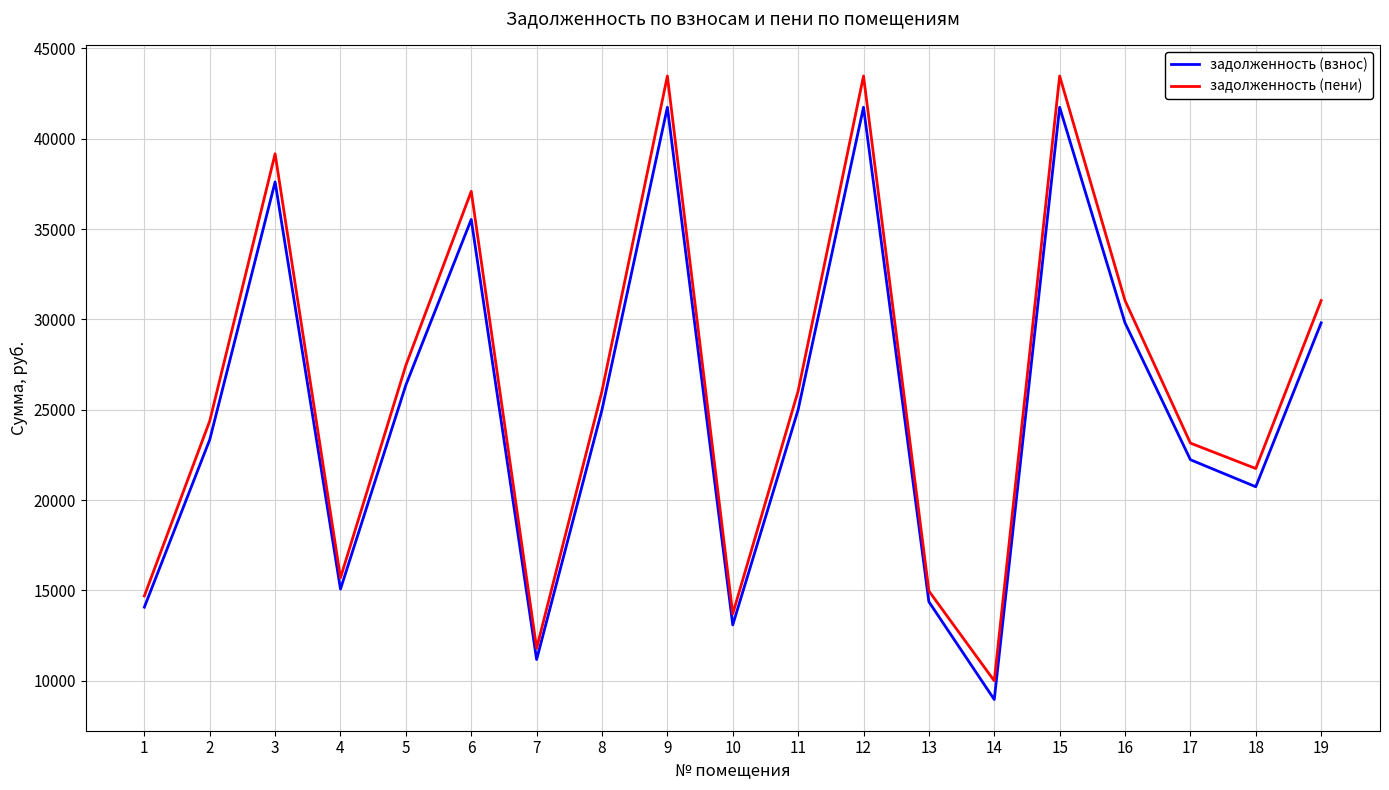

The value of задолженность (пени) at 18 is 21747.2. True or false?

True